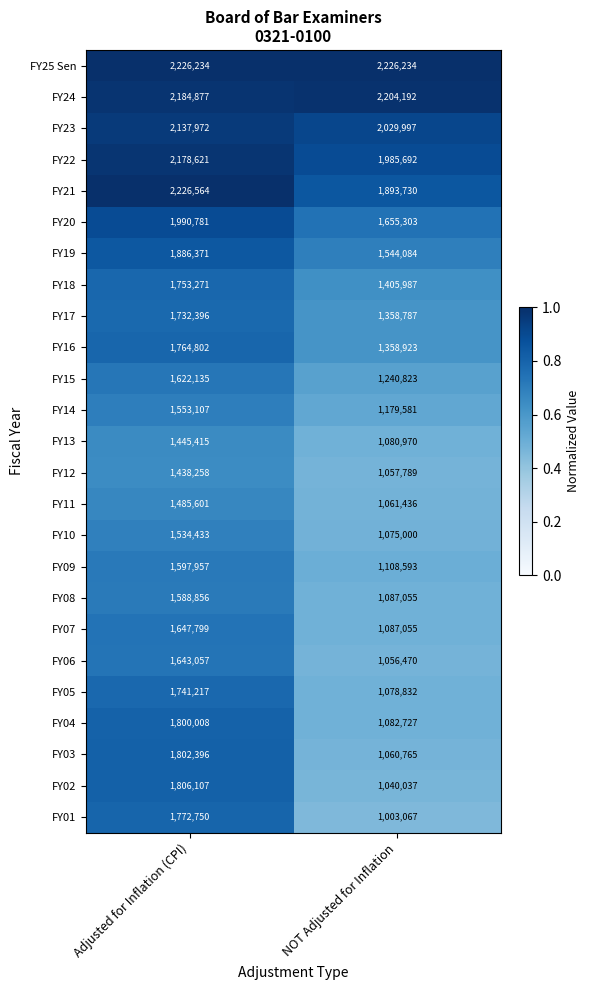

True or false: FY24 has a value of 614946 at Adjusted for Inflation (CPI).

False